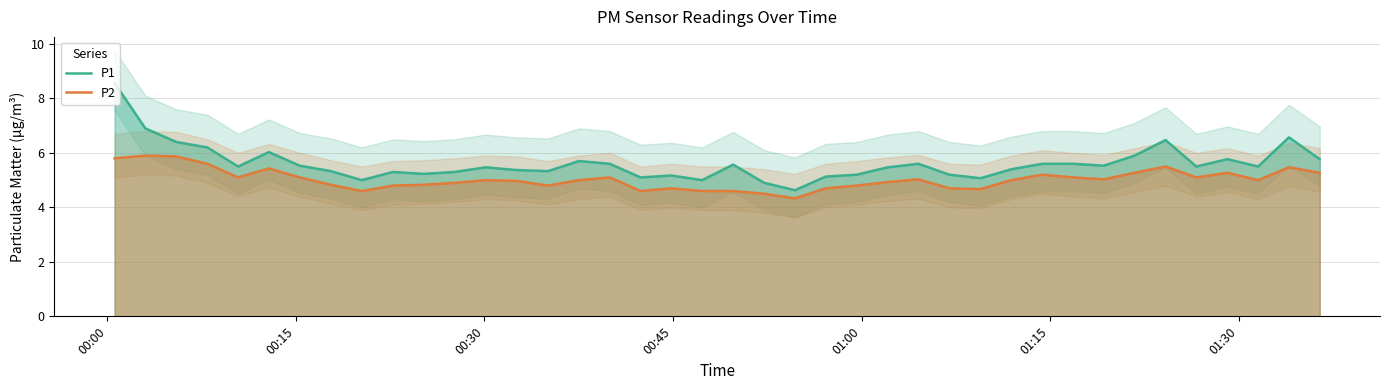

What is the lowest value of the P1 series?

4.6